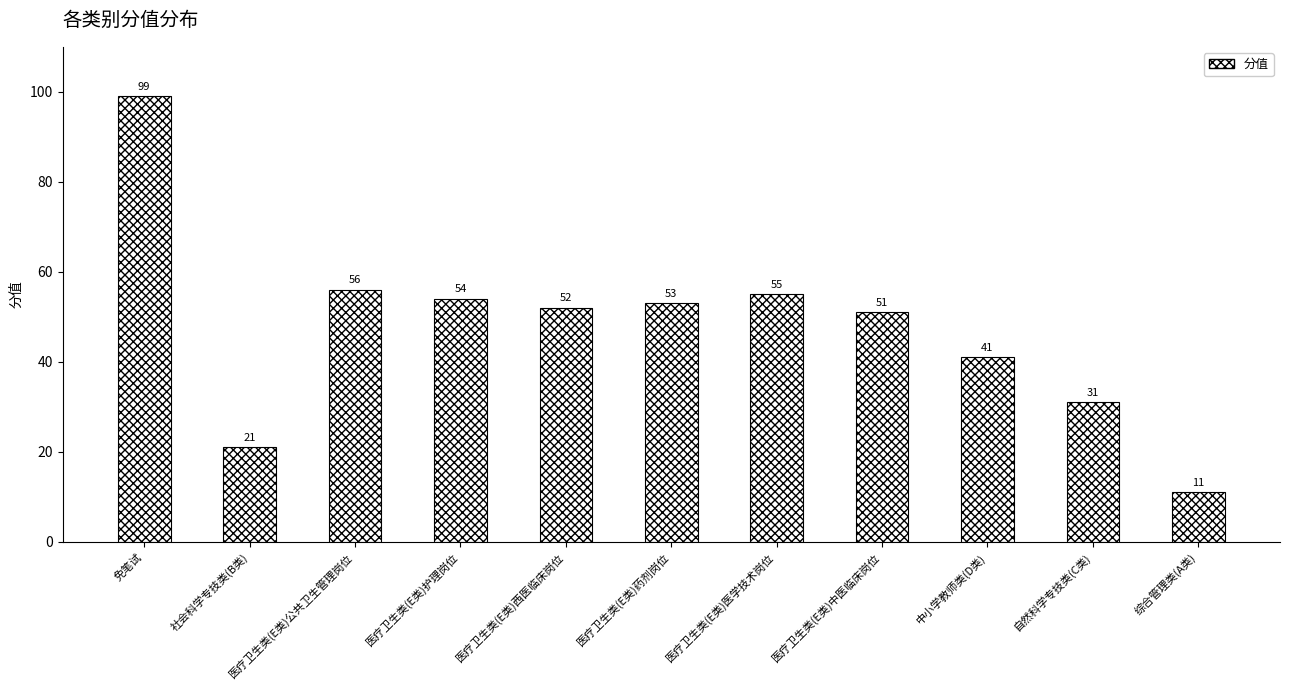

List the labels in order of value, largest first.

免笔试, 医疗卫生类(E类)公共卫生管理岗位, 医疗卫生类(E类)医学技术岗位, 医疗卫生类(E类)护理岗位, 医疗卫生类(E类)药剂岗位, 医疗卫生类(E类)西医临床岗位, 医疗卫生类(E类)中医临床岗位, 中小学教师类(D类), 自然科学专技类(C类), 社会科学专技类(B类), 综合管理类(A类)